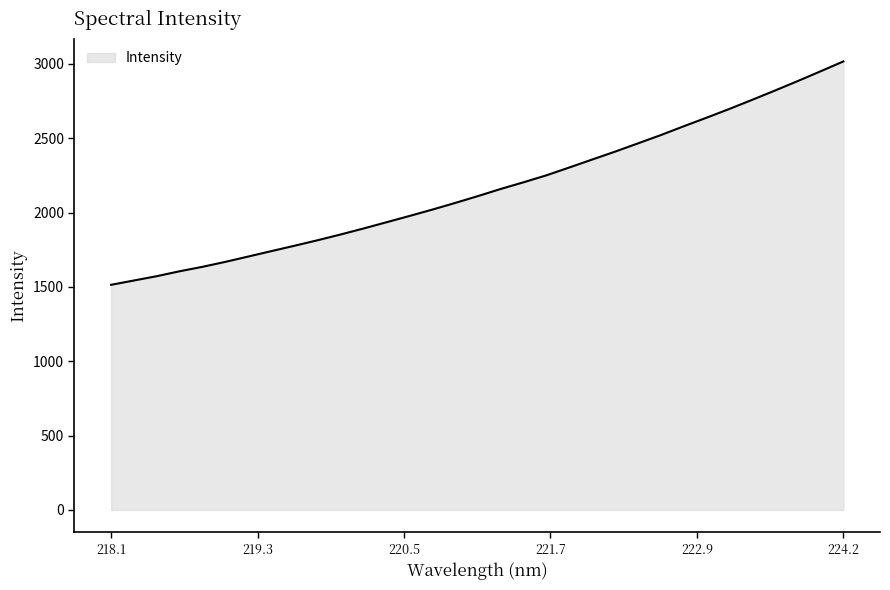

How many lines are shown in the chart?

1